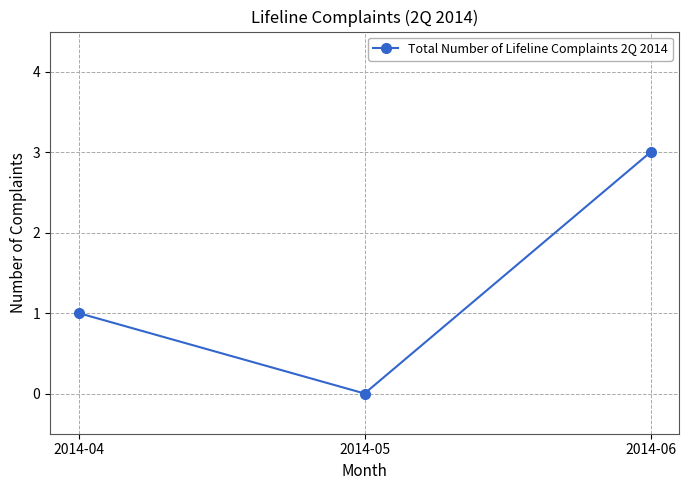

List the labels in order of value, smallest first.

2014-05, 2014-04, 2014-06